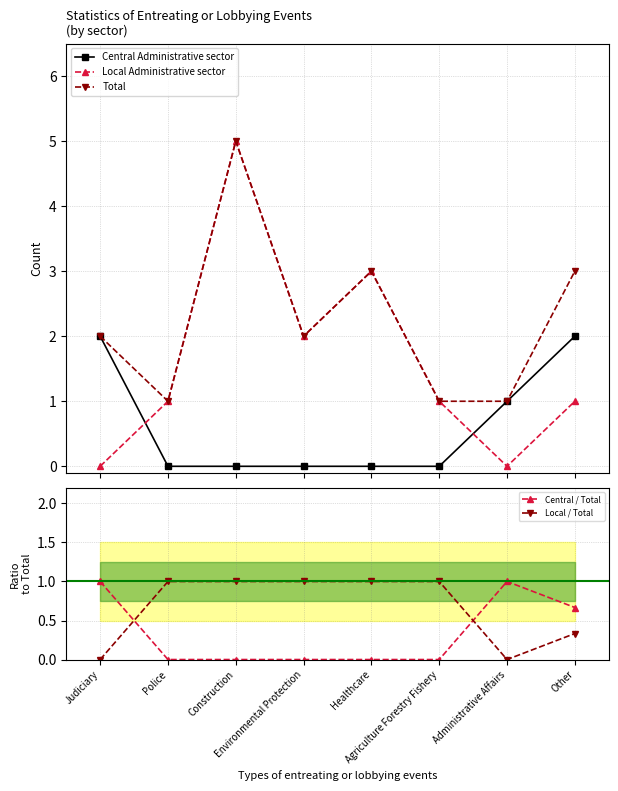

Is it true that Local Administrative sector equals 0.0 at Judiciary?

True